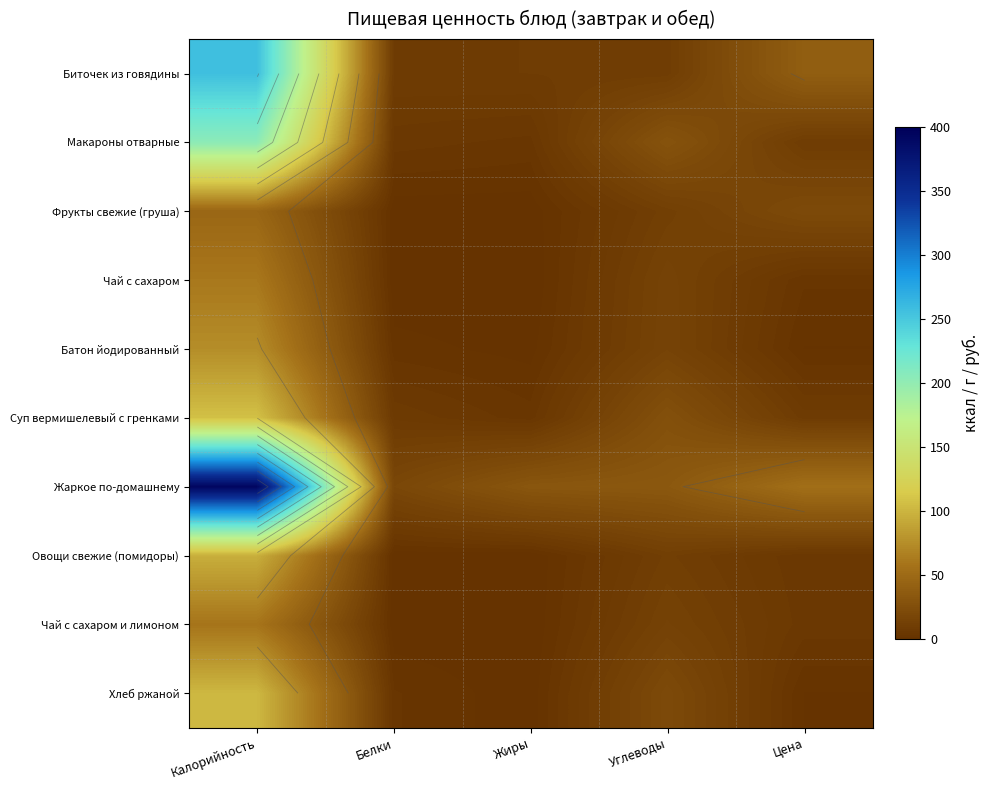

The value of Батон йодированный at Жиры is 0.9. True or false?

True